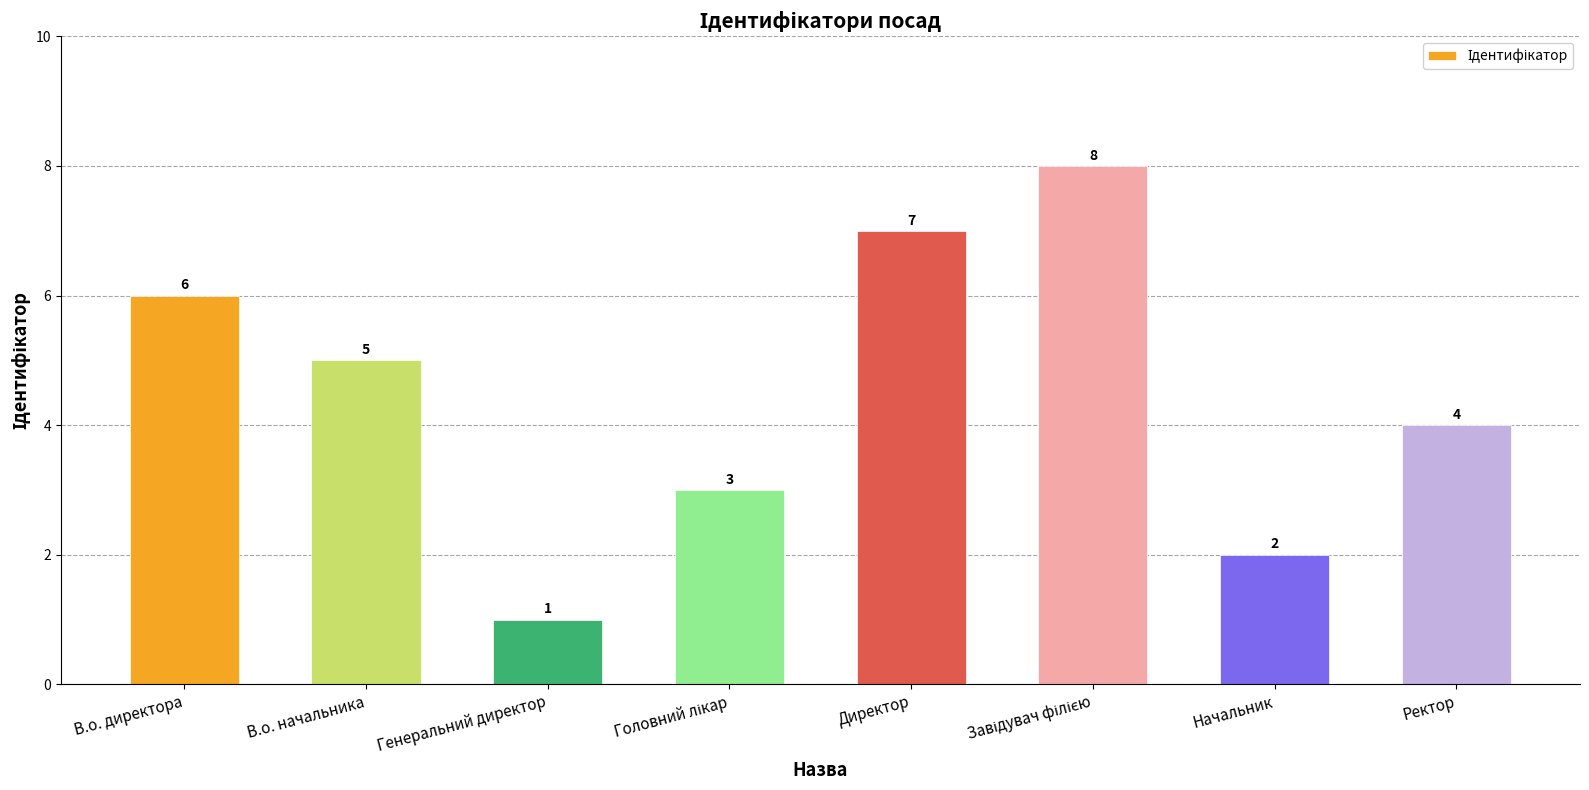

True or false: the data shows 1 at Генеральний директор.

True